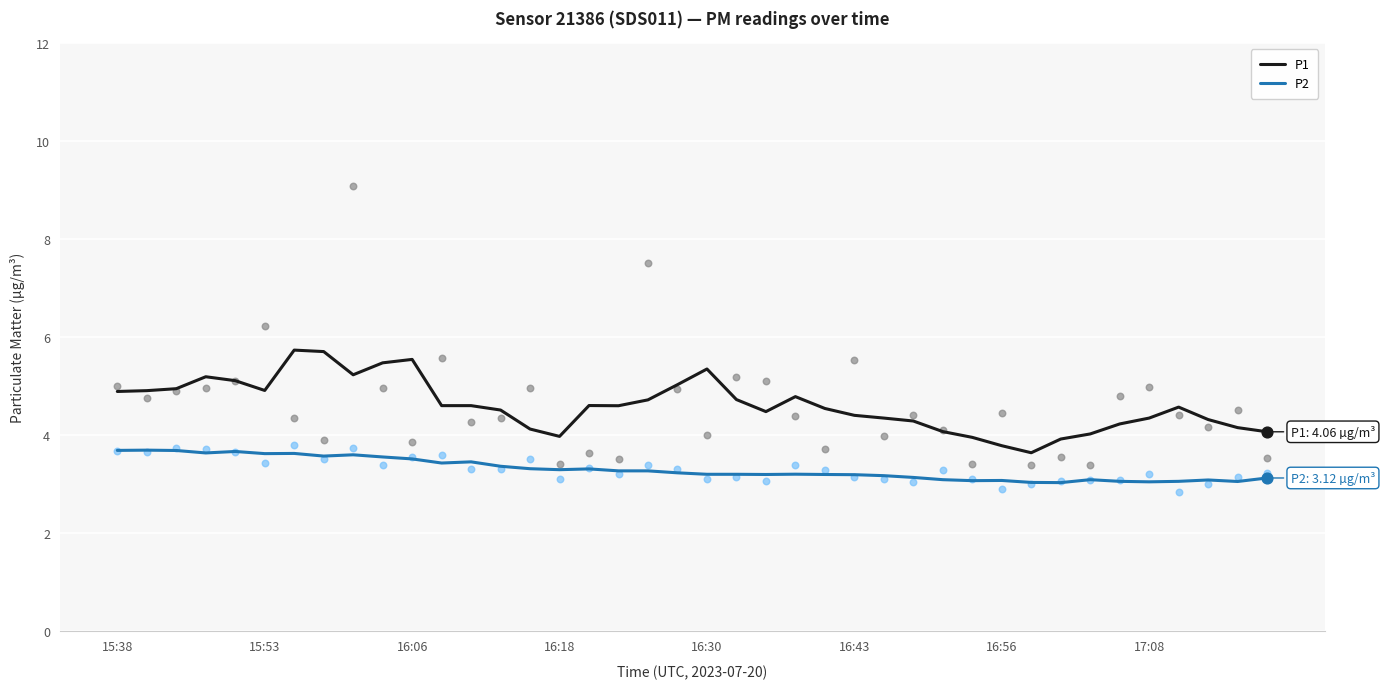

Which series has the largest total across all categories?

P1